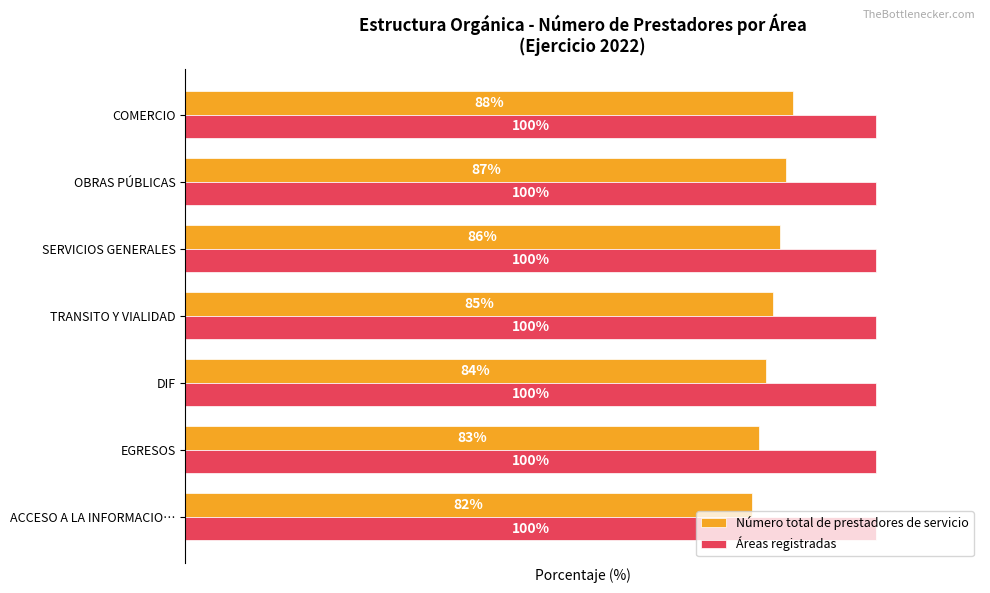

Which series has the largest range (max minus min)?

Número total de prestadores de servicio